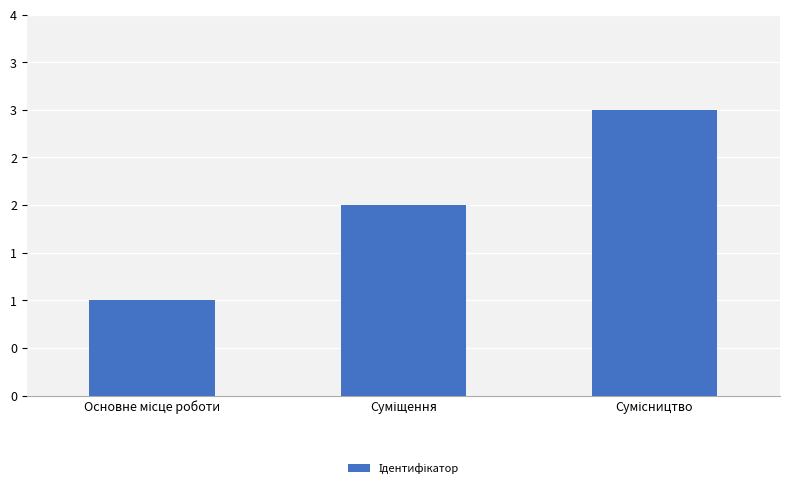

What is the label of the 1st bar from the left?

Основне місце роботи